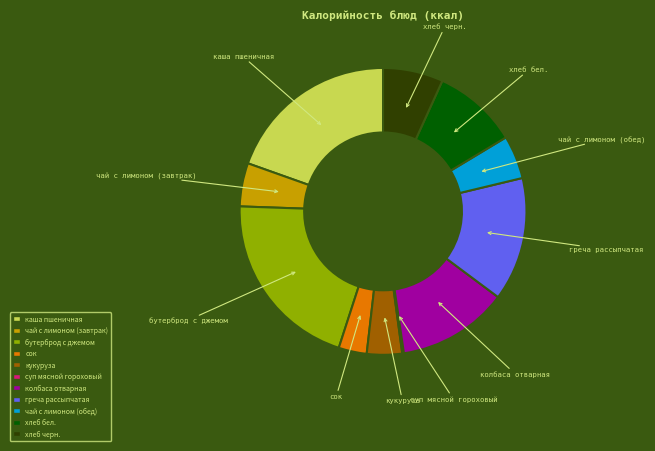

Do чай с лимоном (завтрак) and сок together represent more than half of the pie?

No